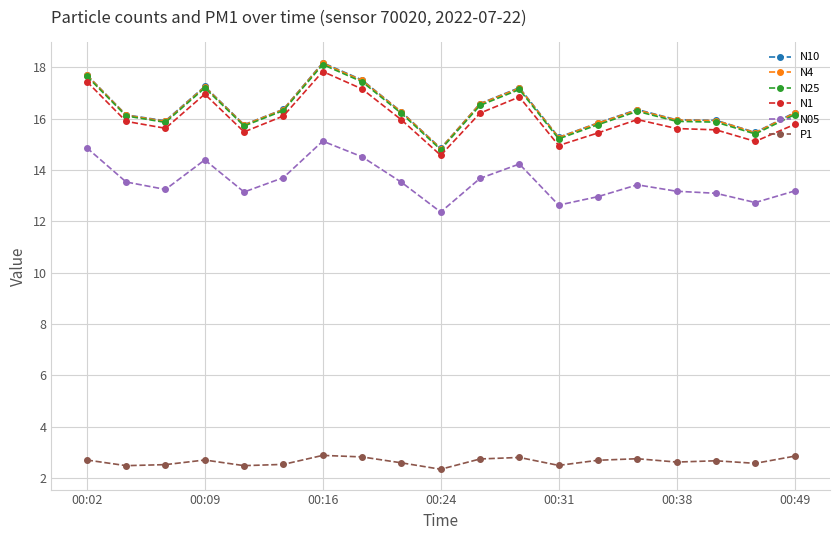

What is the value of the N10 point at the 1st from the left?

17.7